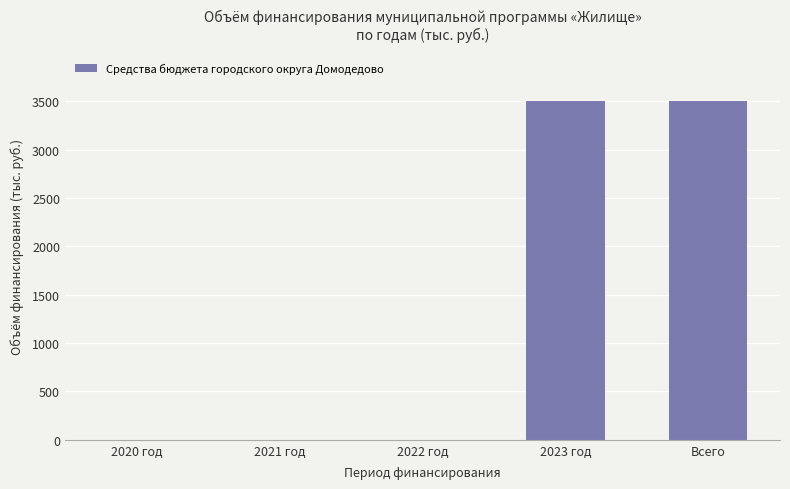

How many values are between 0 and 3500?

5